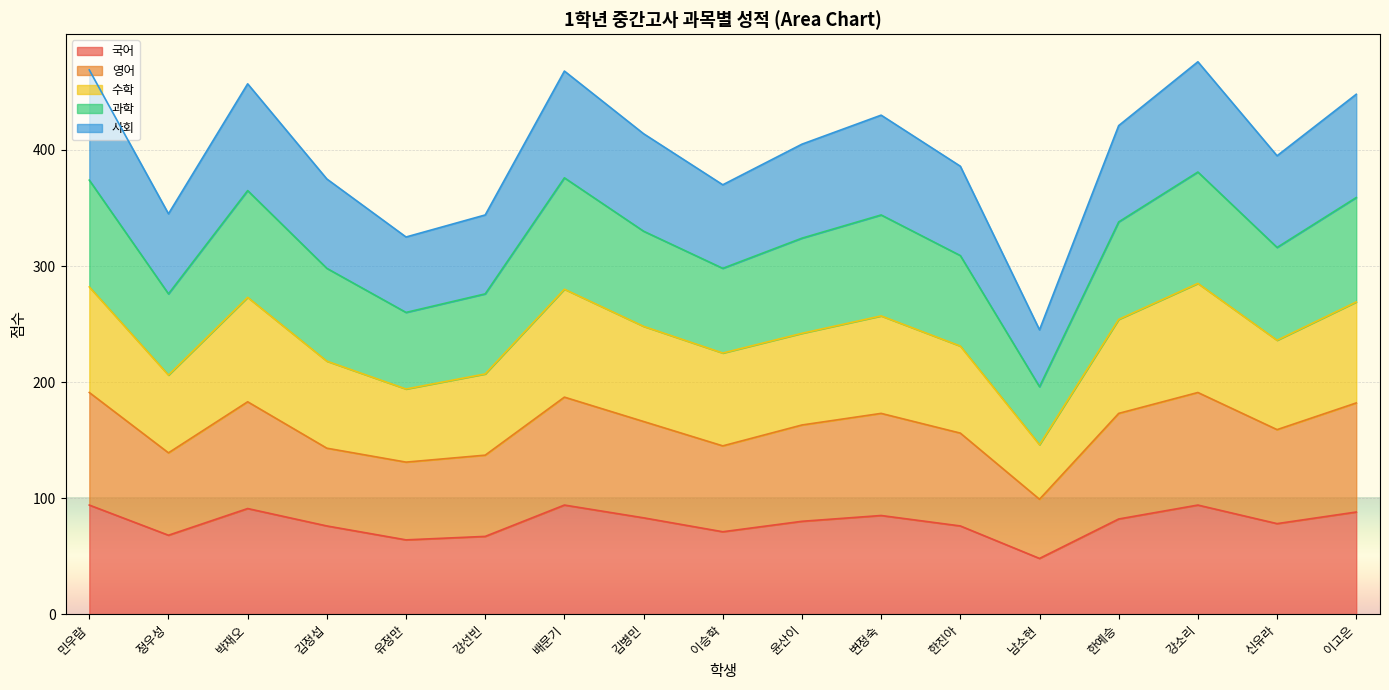

Rank the series by their maximum value, from lowest to highest.

국어, 영어, 사회, 수학, 과학